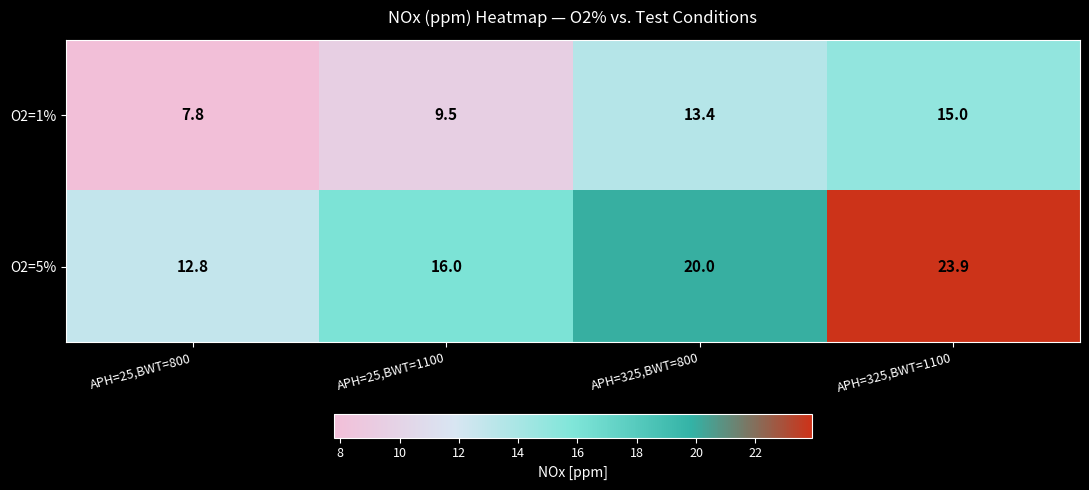

What is the sum of all O2=1% values?

45.7